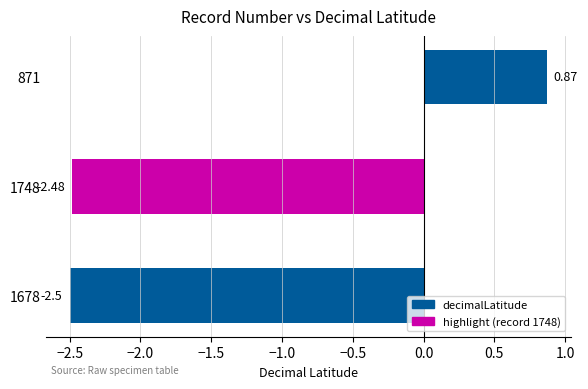

What is the sum of all values?

-4.1